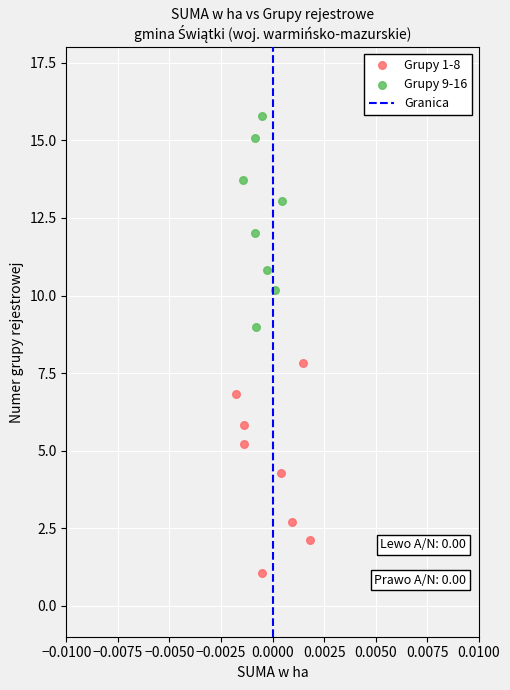

Which series reaches the maximum Y coordinate?

Grupy 9-16